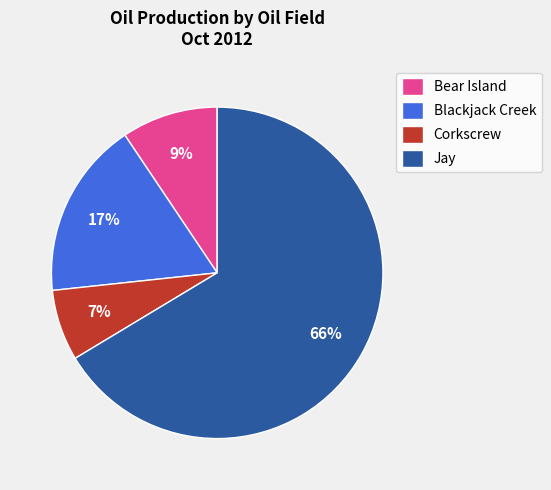

What percentage is the Bear Island slice, to the nearest percent?

9%